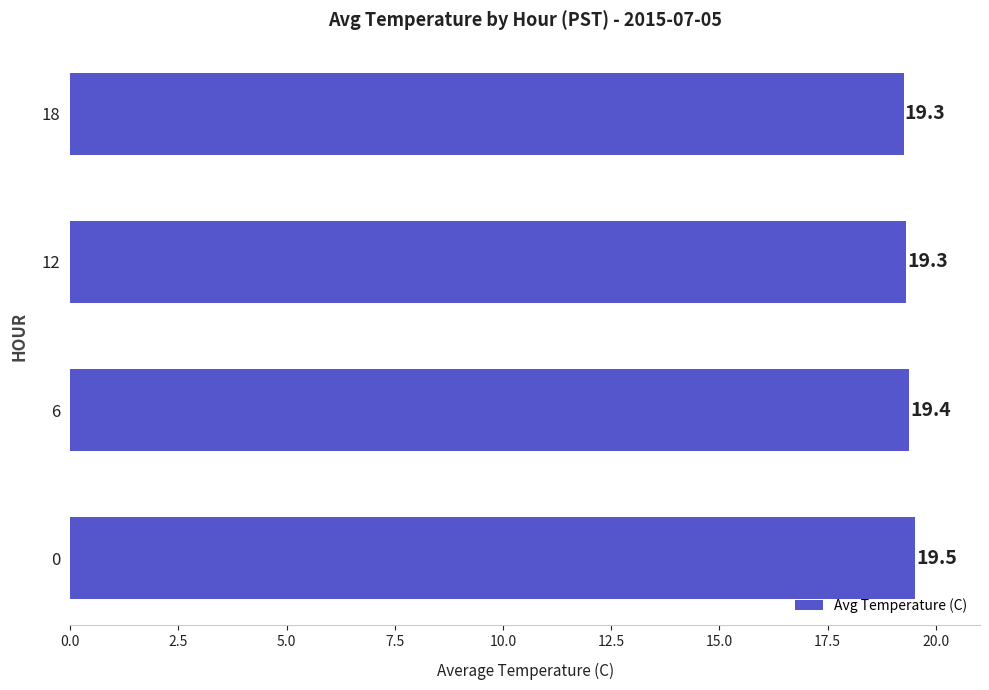

Between 18 and 6, which is larger?

6